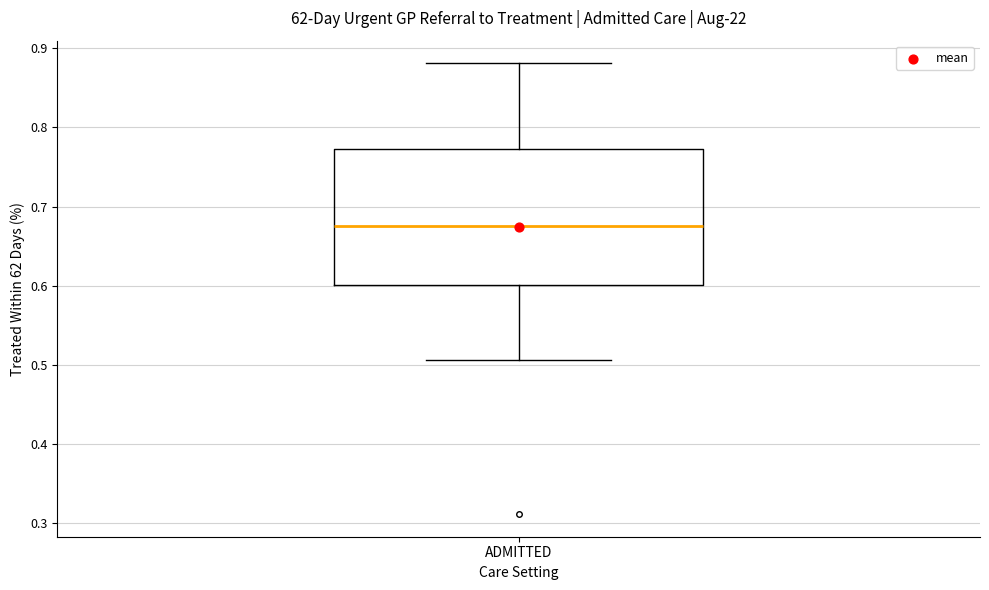

Where is the upper edge of the box for ADMITTED on the y-axis? The values are not printed on the chart, so give them approximately, as read against the axis.

0.77